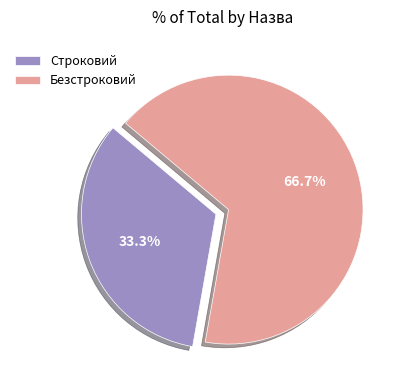

What is the ratio of the value at Строковий to the value at Безстроковий?

0.5